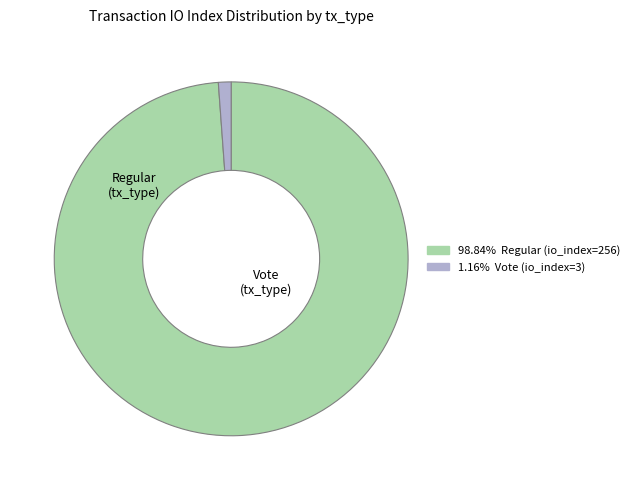

Is there a majority slice in this chart?

Yes